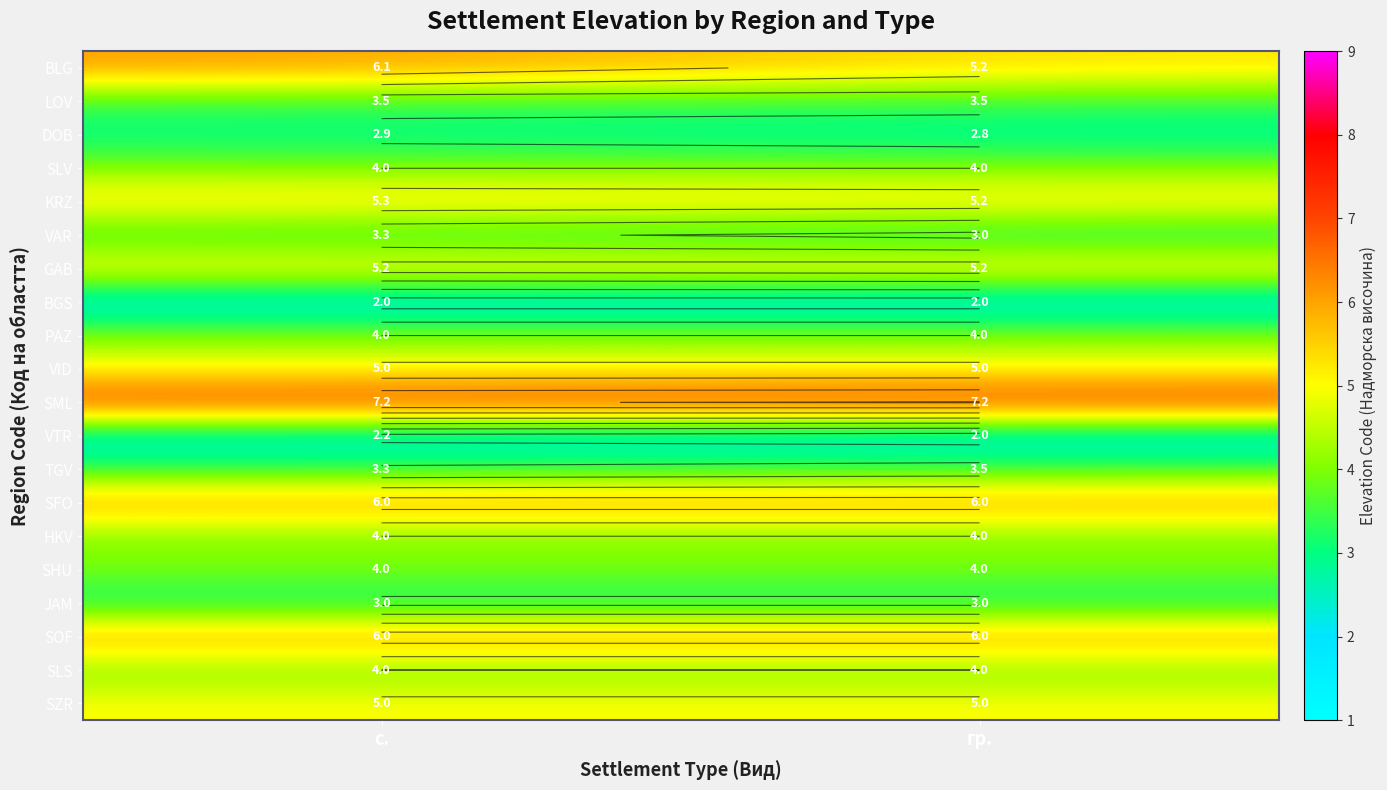

The value of PAZ at с. is 5.9. True or false?

False